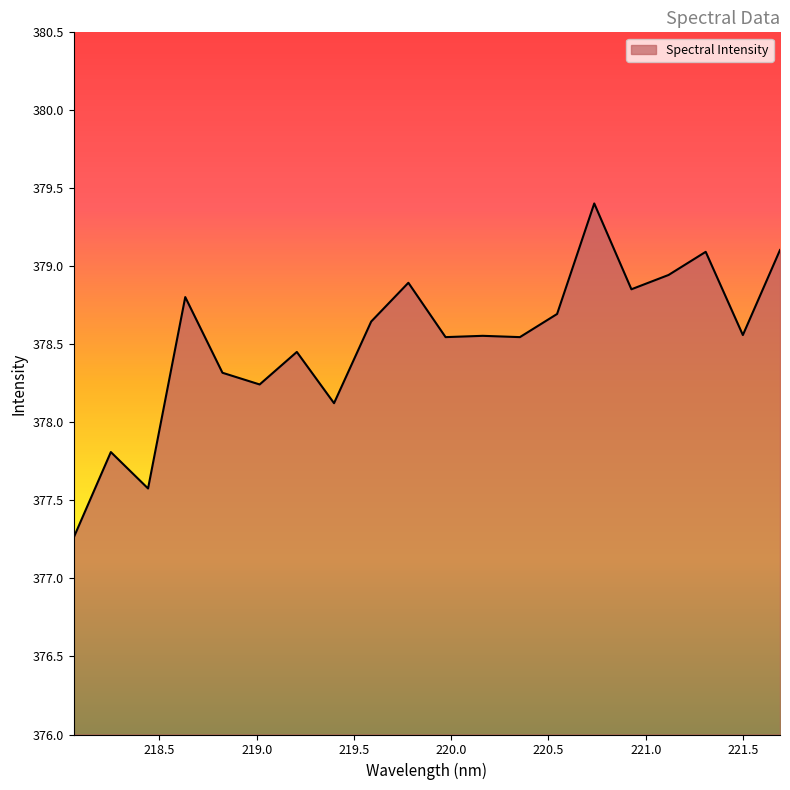

What is the difference between the maximum and minimum values?

2.1